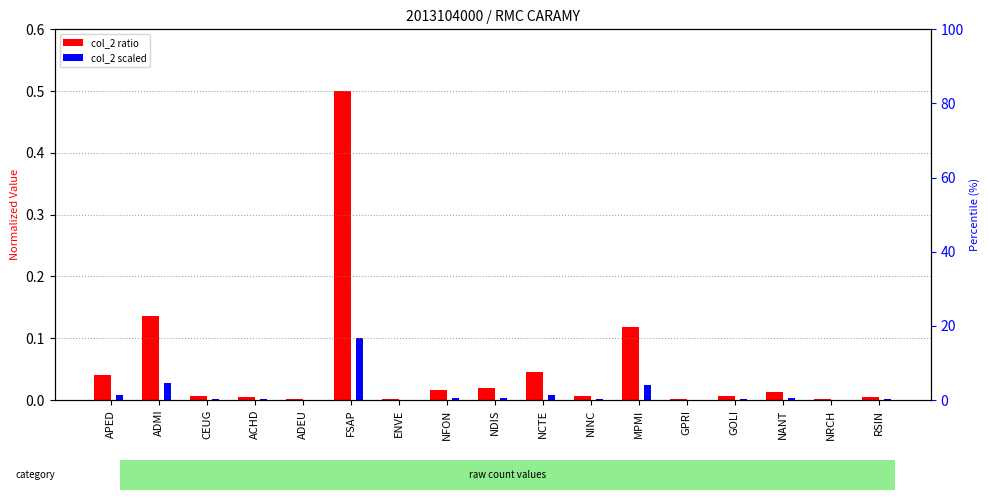

Reading left to right, what are all the values shown in this chart?

col_2 ratio: 0.0	0.1	0.0	0.0	0.0	0.5	0.0	0.0	0.0	0.0	0.0	0.1	0.0	0.0	0.0	0.0	0.0
col_2 scaled: 0.0	0.0	0.0	0.0	0.0	0.1	0.0	0.0	0.0	0.0	0.0	0.0	0.0	0.0	0.0	0.0	0.0